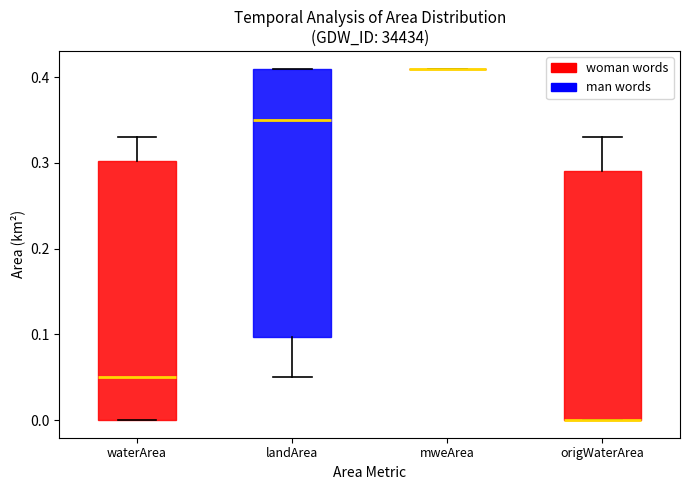

Reading left to right, transcribe this box plot: for each box, give where its median line is, the range the box spans, and where its two whiskers end, as read against the y-axis. The values are not printed on the chart, so give them approximately, as read against the axis.

waterArea: median 0.05, box 0.00 to 0.30, whiskers 0.00 to 0.33
landArea: median 0.35, box 0.10 to 0.41, whiskers 0.05 to 0.41
mweArea: box collapsed to a line at 0.41, whiskers 0.41 to 0.41
origWaterArea: median 0.00 (drawn on the box's lower edge), box 0.00 to 0.29, whiskers 0.00 to 0.33